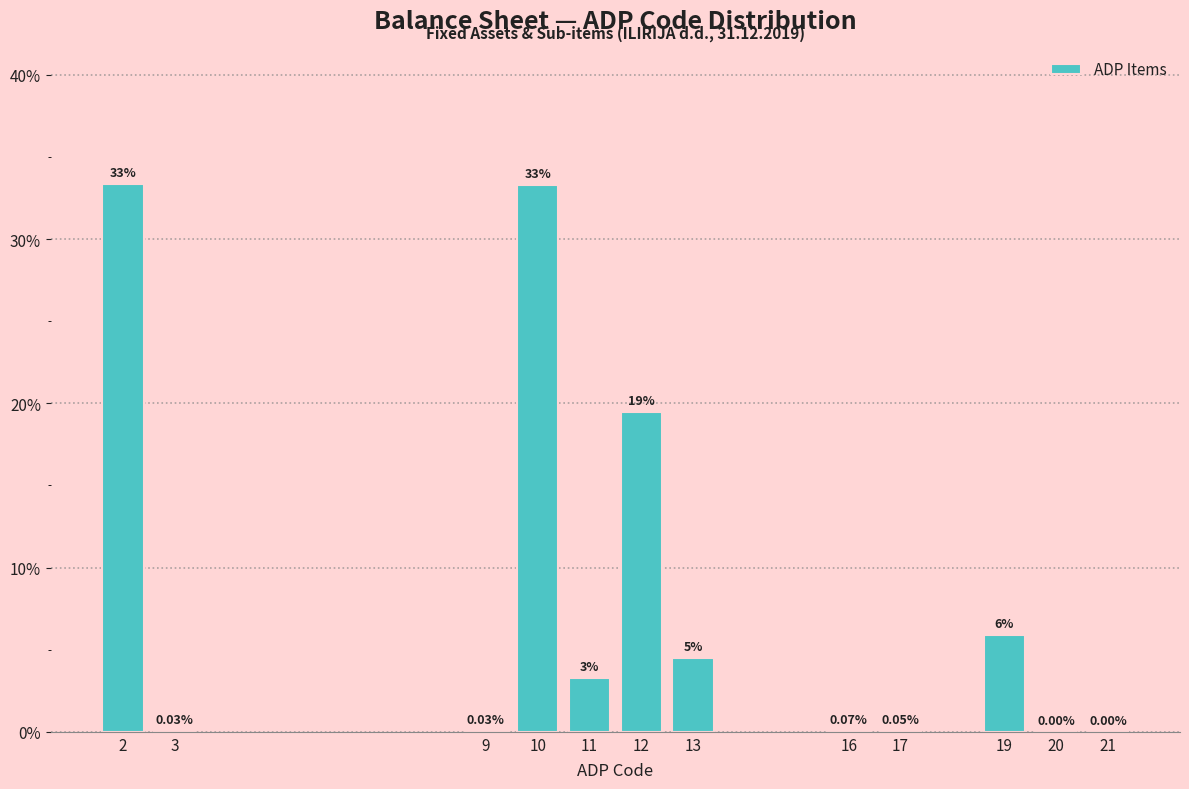

Which has a higher value, 21 or 19?

19